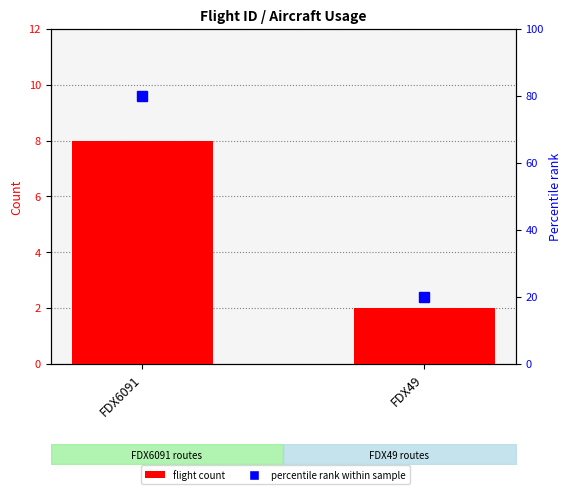

Which series has the largest total across all categories?

percentile rank